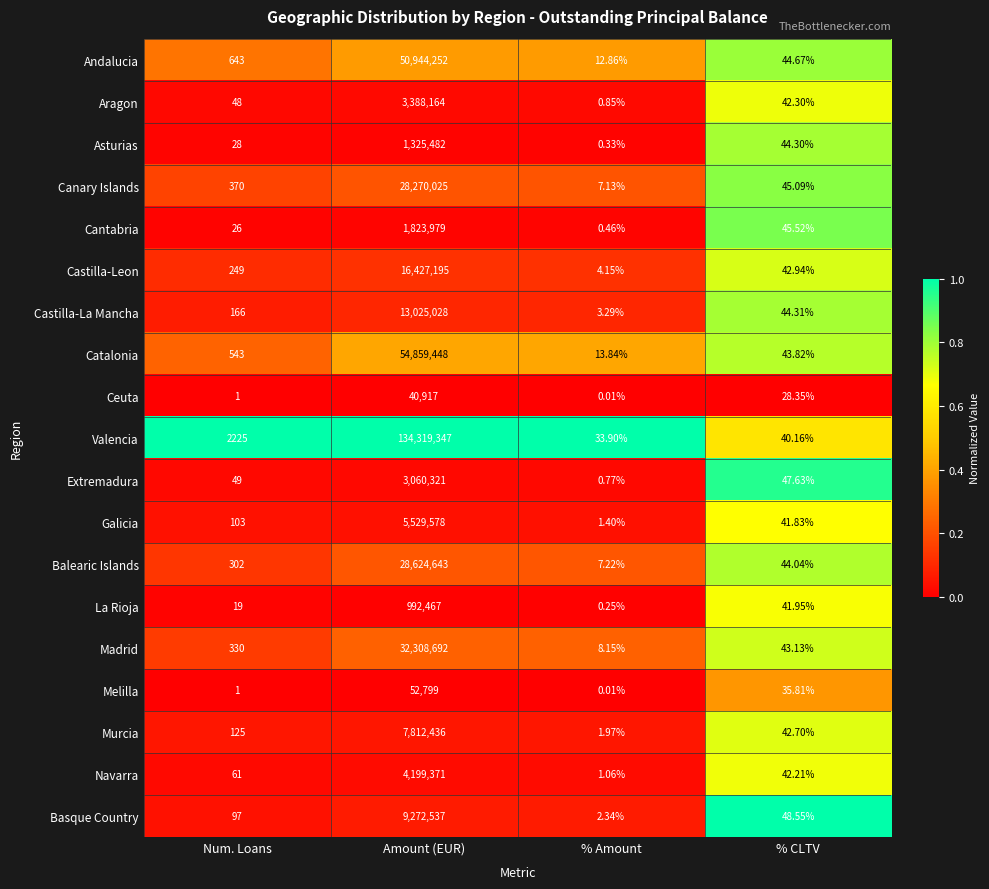

At which label does Asturias first exceed 44?

Amount (EUR)